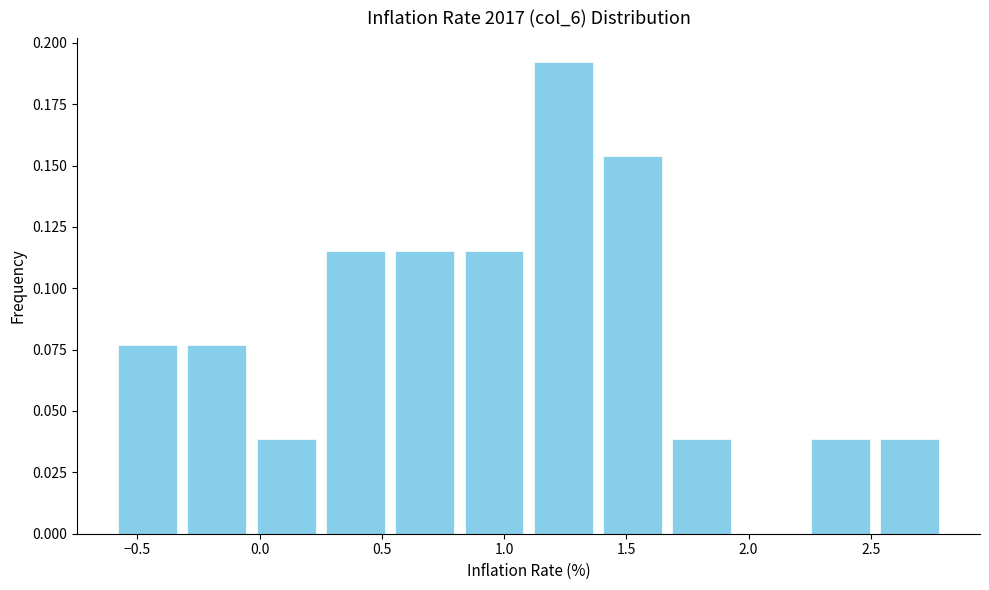

What is the height of the bar covering -0.30 to -0.05 on the x-axis? Neither the bar edges nor the heights are printed on the chart, so give them approximately, as read against the axes.

0.075